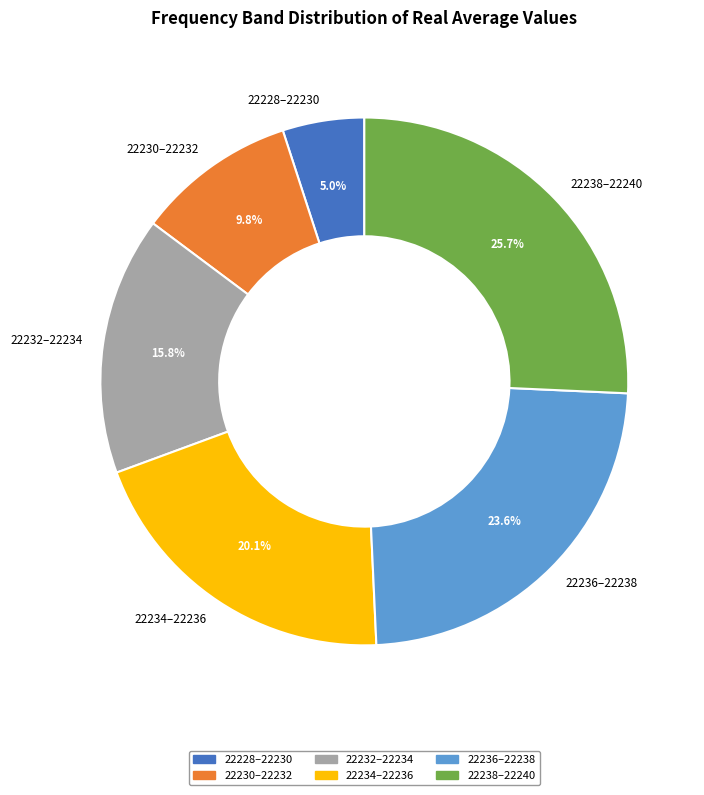

How many segments does this pie chart have?

6